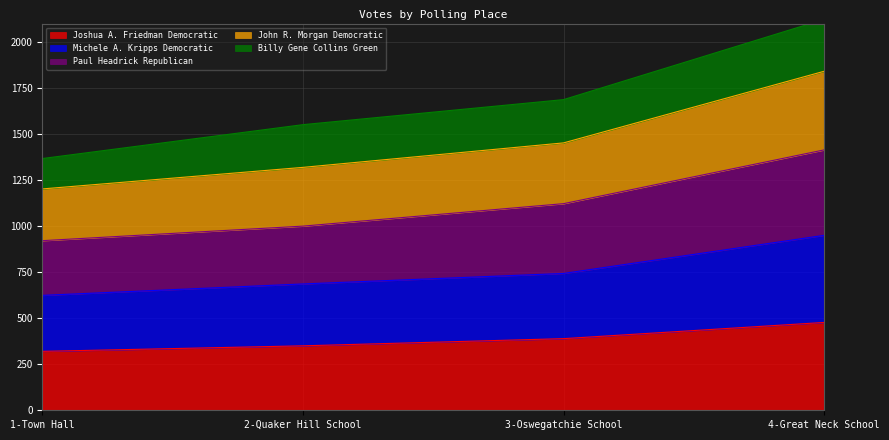

What position from the right is 1-Town Hall?

4